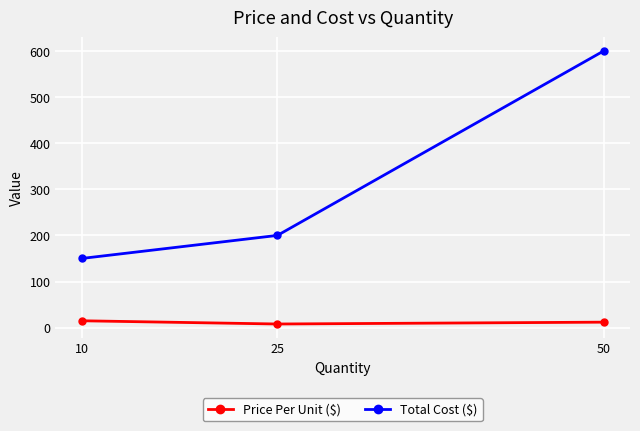

What is the difference between the highest and lowest values at 10?

135